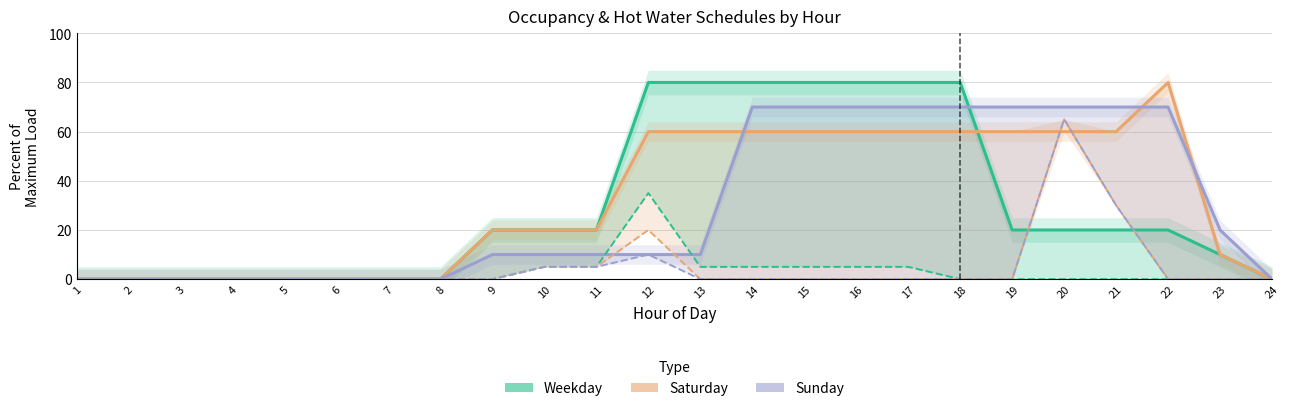

The value of Hot Water Wk at 11 is 8. True or false?

False